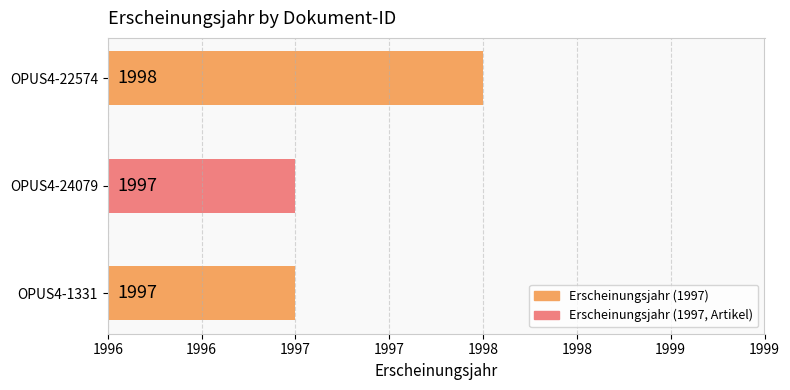

Which label corresponds to the largest value in the chart?

OPUS4-22574